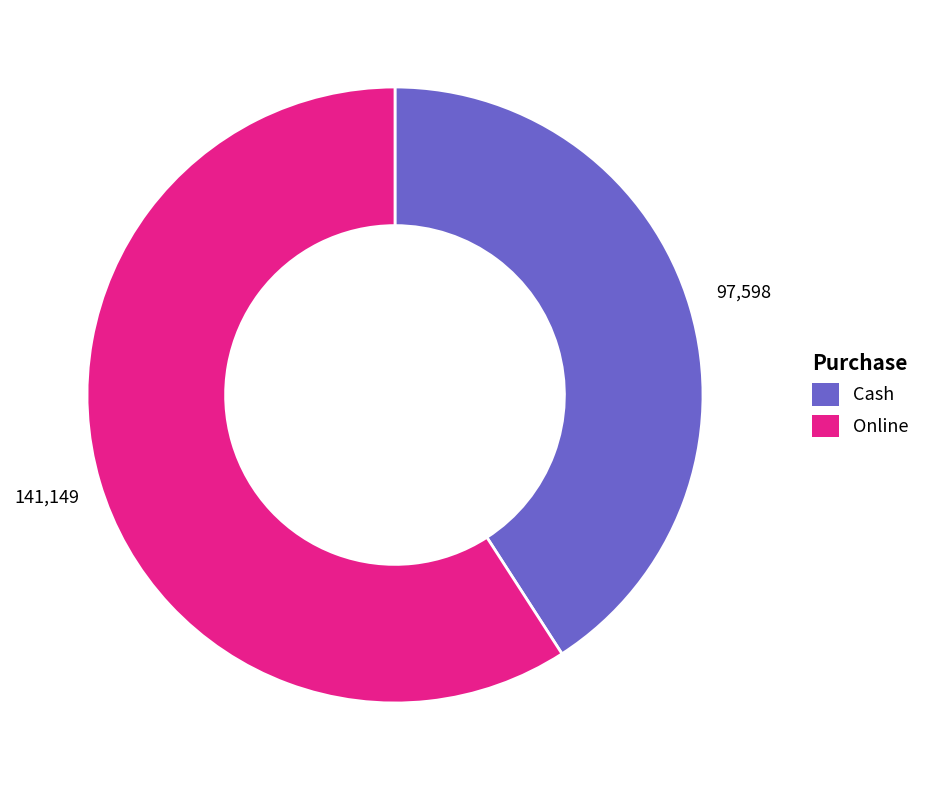

What is the largest slice in the pie chart?

Online